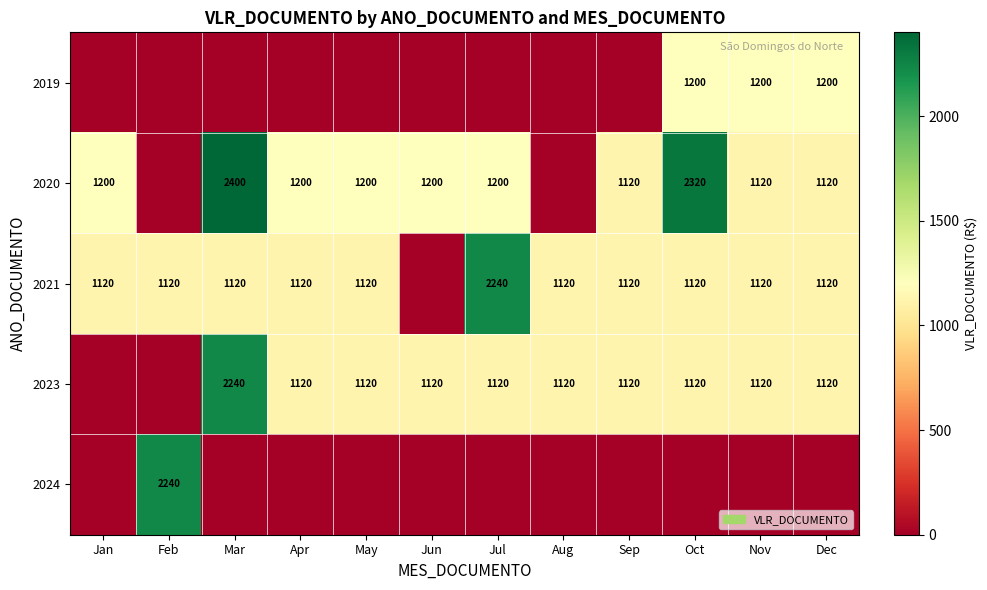

Is the value of 2021 at Mar greater than the value of 2020 at Mar?

No